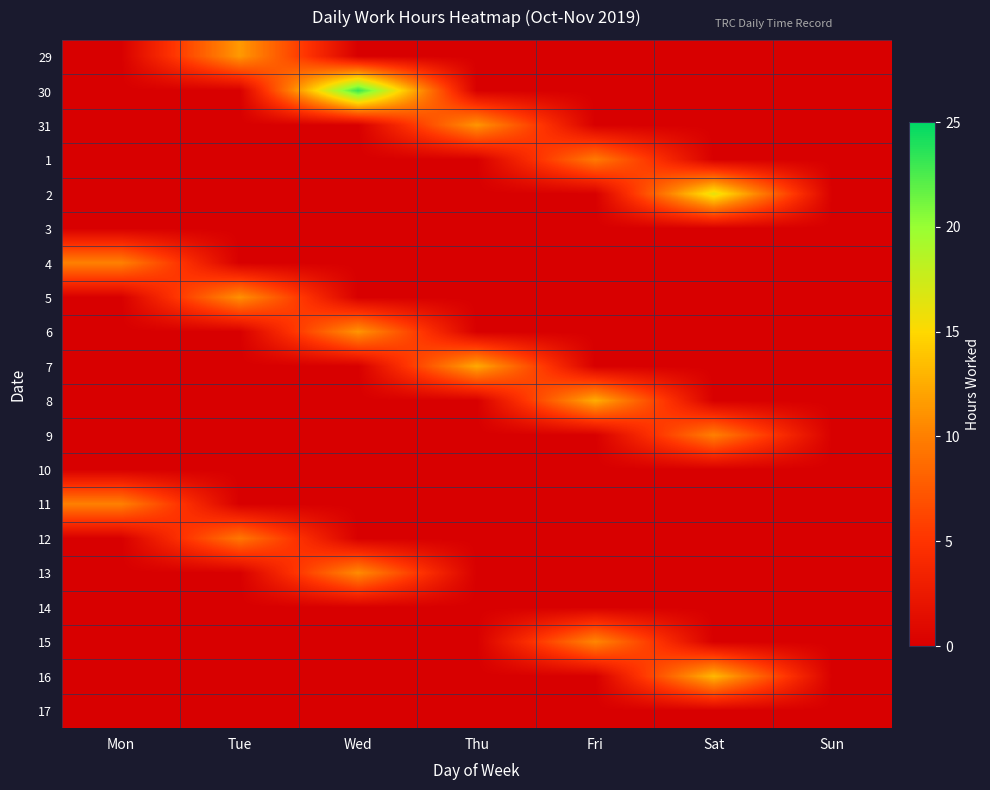

Which series has the largest total across all categories?

30